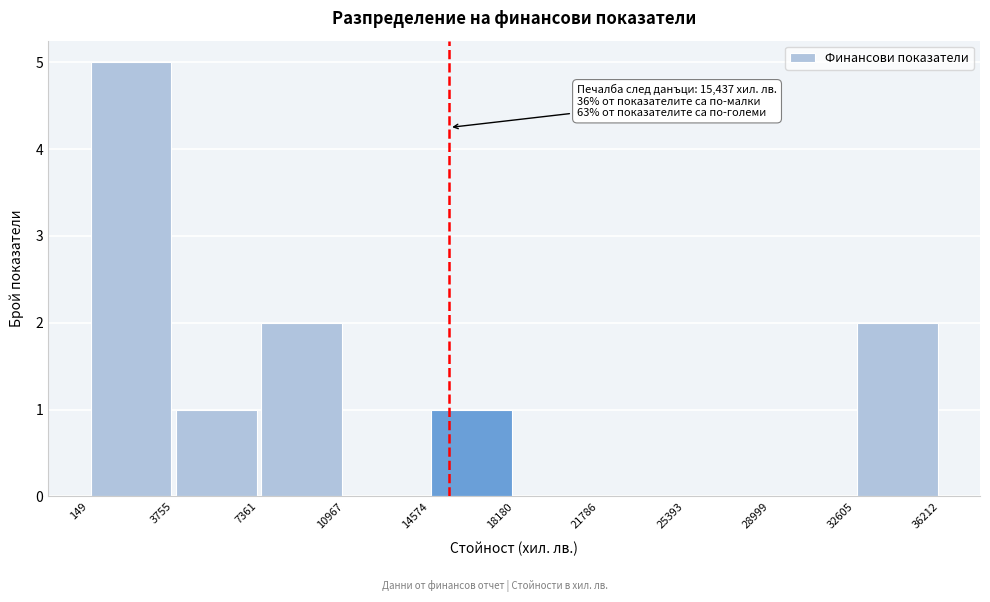

Over which range of the x-axis is the bar tallest?

149 to 3755